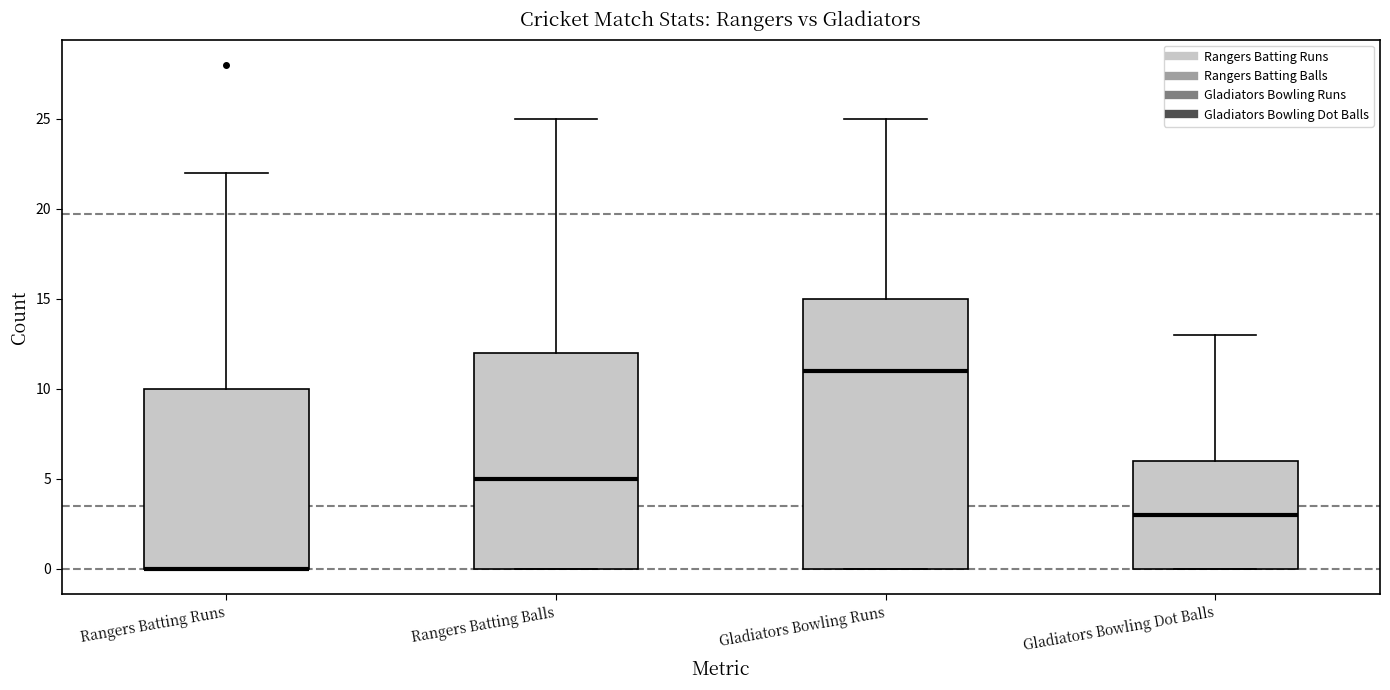

Reading left to right, read every box against the y-axis: the position of its median line, the range the box covers, and the ends of its whiskers. The values are not printed on the chart, so give them approximately, as read against the axis.

Rangers Batting Runs: median 0 (drawn on the box's lower edge), box 0 to 10, whiskers 0 to 22
Rangers Batting Balls: median 5, box 0 to 12, whiskers 0 to 25
Gladiators Bowling Runs: median 11, box 0 to 15, whiskers 0 to 25
Gladiators Bowling Dot Balls: median 3, box 0 to 6, whiskers 0 to 13